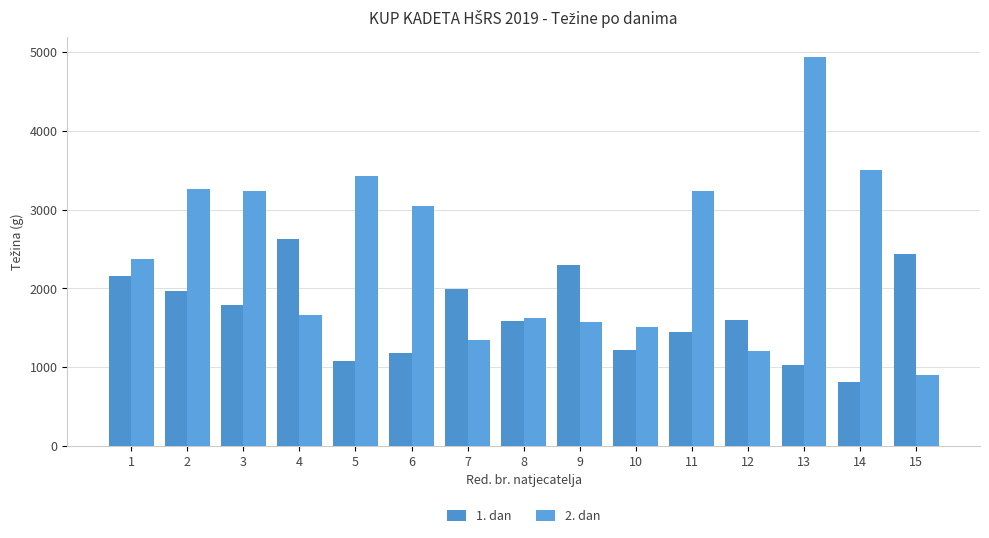

How many distinct data groups are displayed?

2